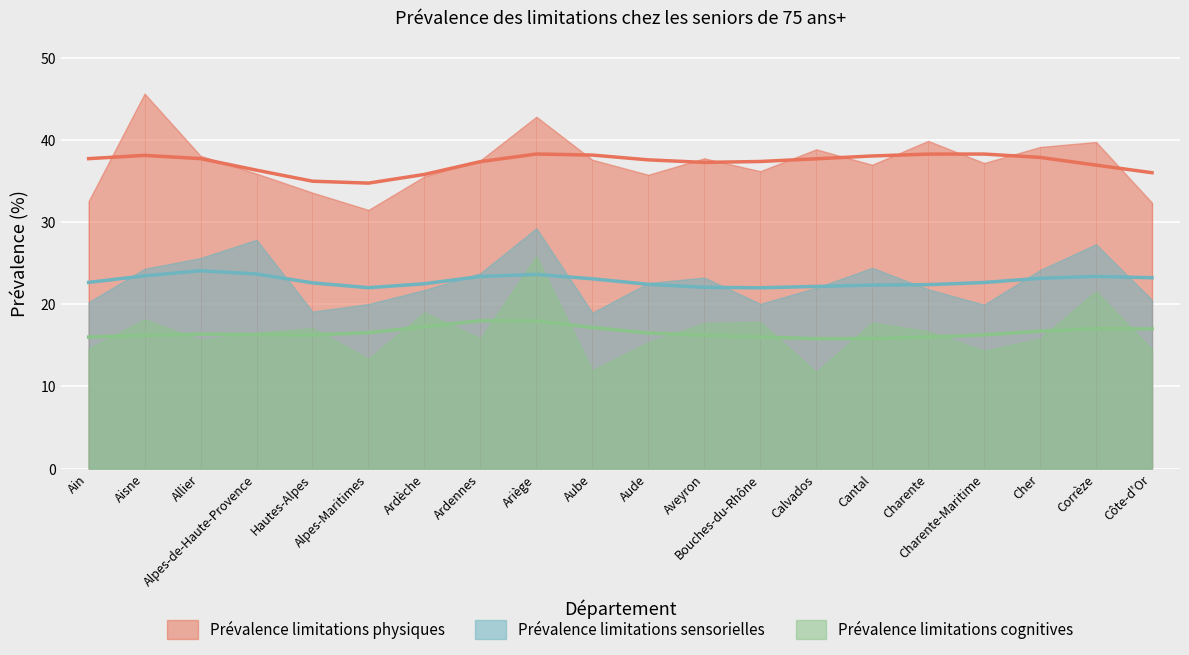

True or false: Prévalence limitations sensorielles and Prévalence limitations physiques cross at least once.

False